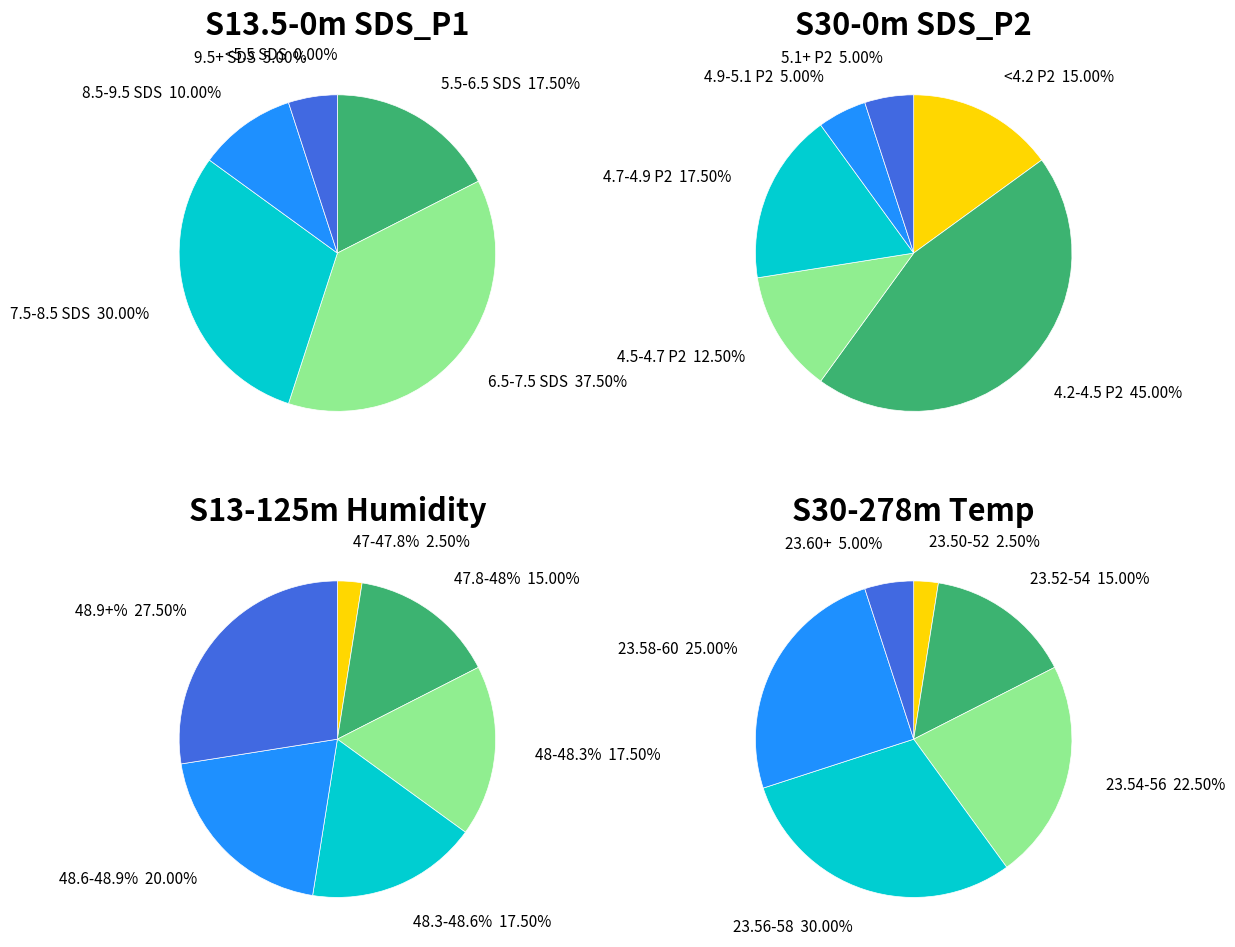

Is it true that SDS_P1 is 2% of the pie?

True